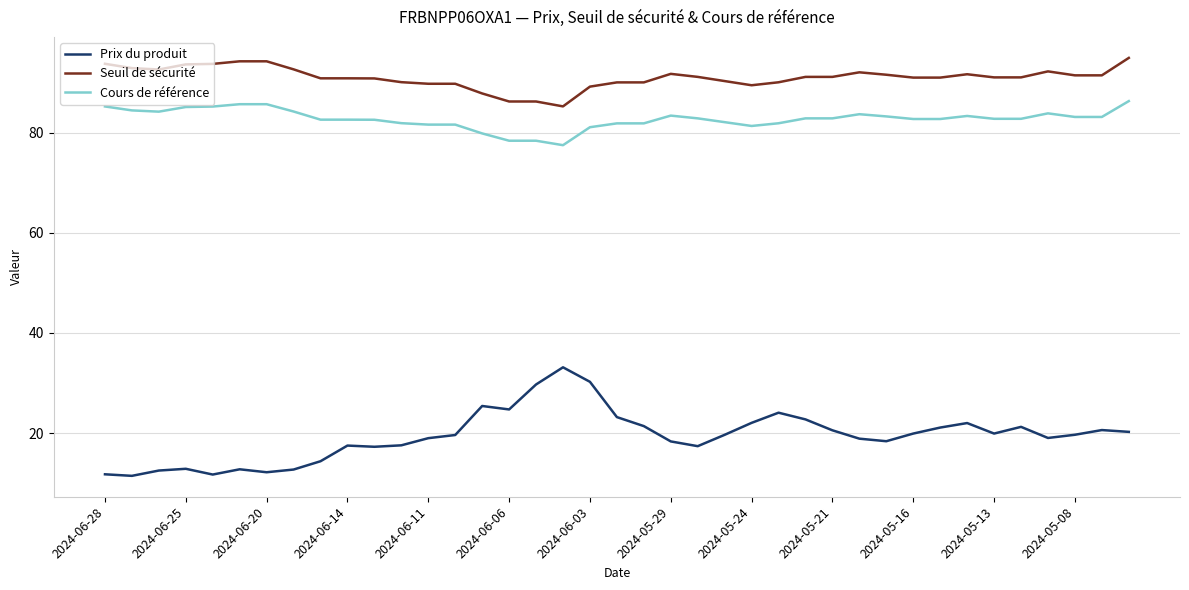

What is the difference between the maximum and minimum values in the Seuil de sécurité series?

9.7